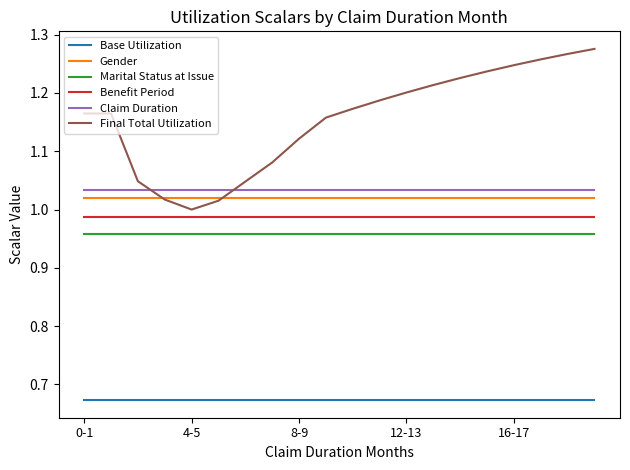

Which series has the largest total across all categories?

Final Total Utilization